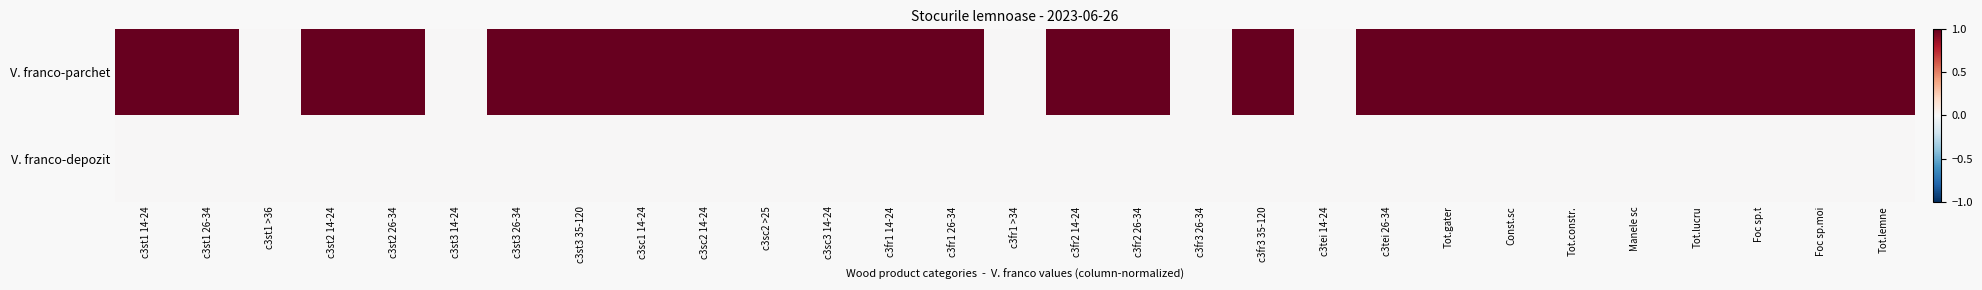

Rank the series at c3st1 14-24 from lowest to highest value.

V. franco-depozit, V. franco-parchet